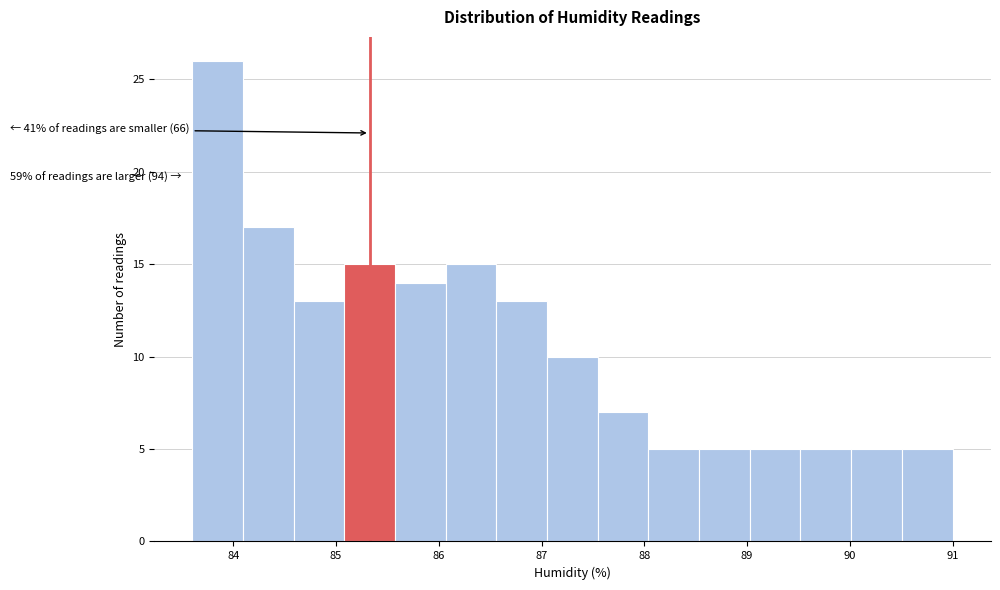

Which range on the x-axis has the tallest bar?

83.6 to 84.1